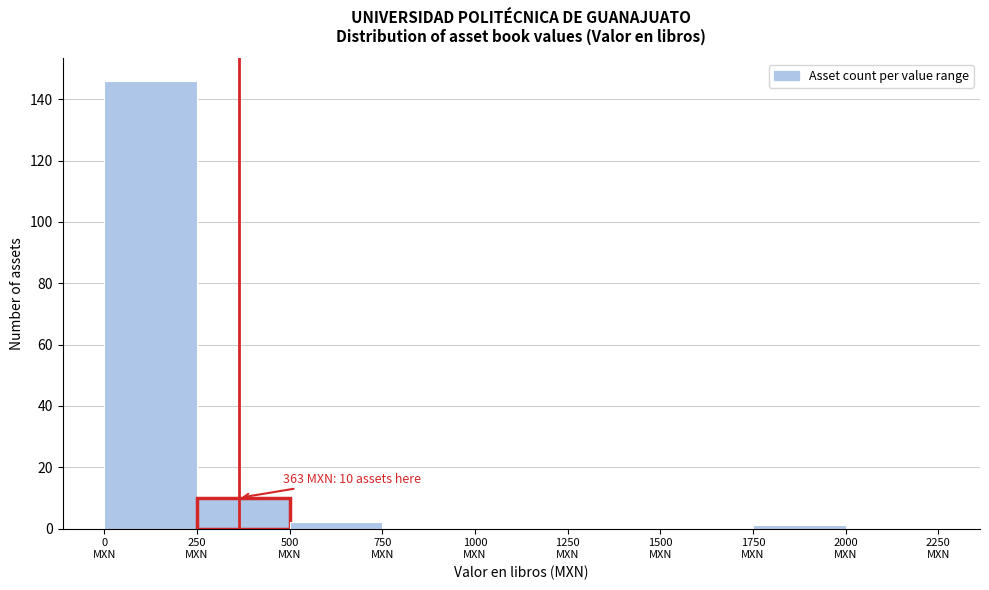

Which range on the x-axis has the tallest bar?

0 to 250